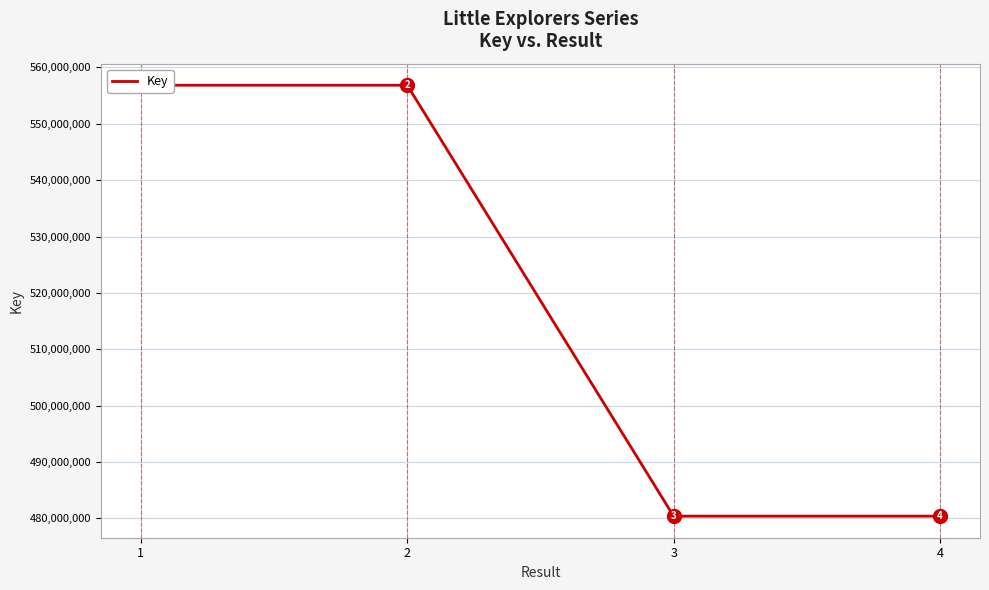

What is the difference between the maximum and minimum values?

76457425